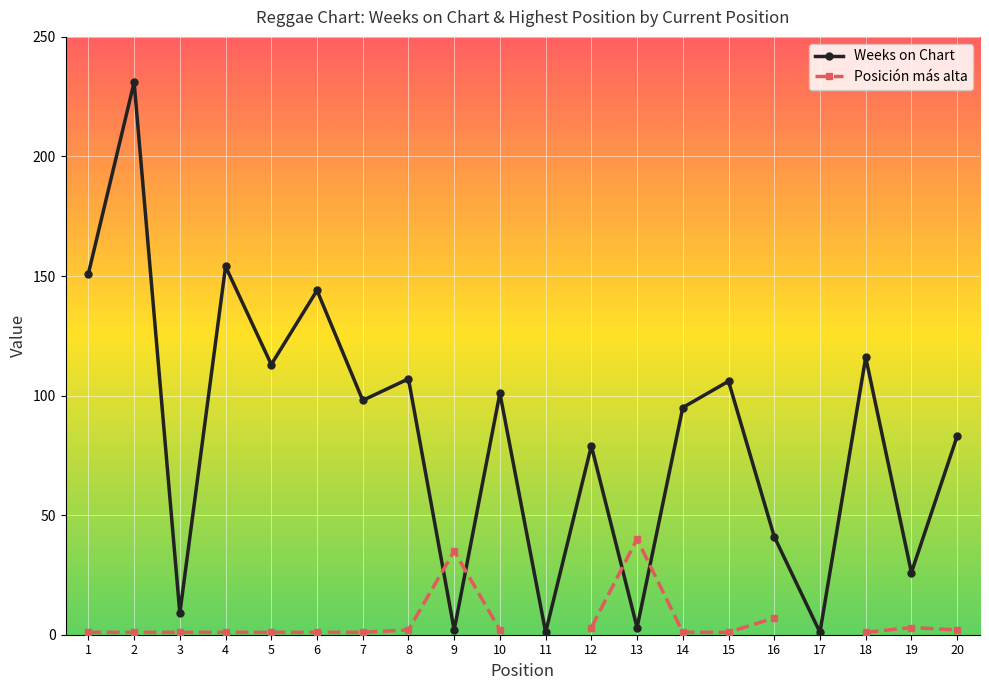

Is it true that Posición más alta equals 1.0 at 18?

True